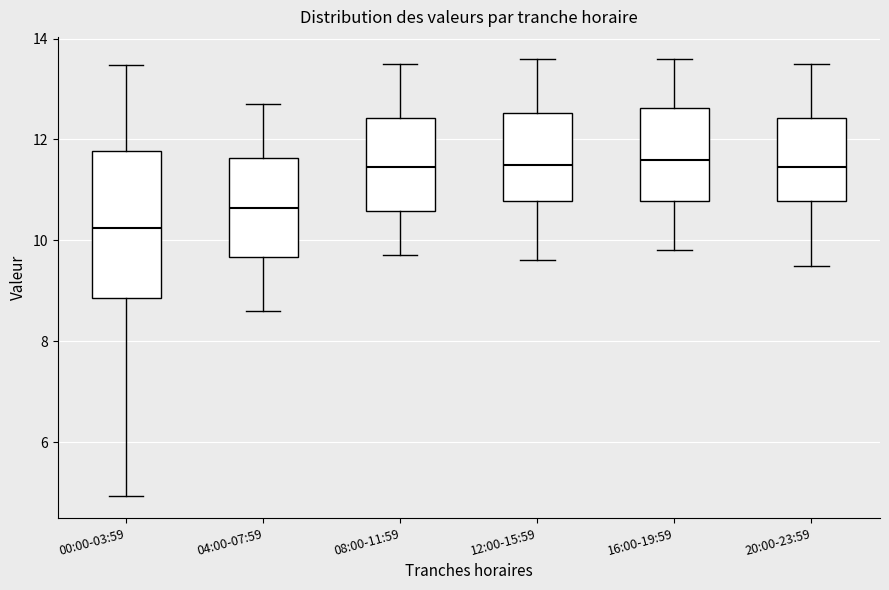

Which box's median line is the lowest?

00:00-03:59